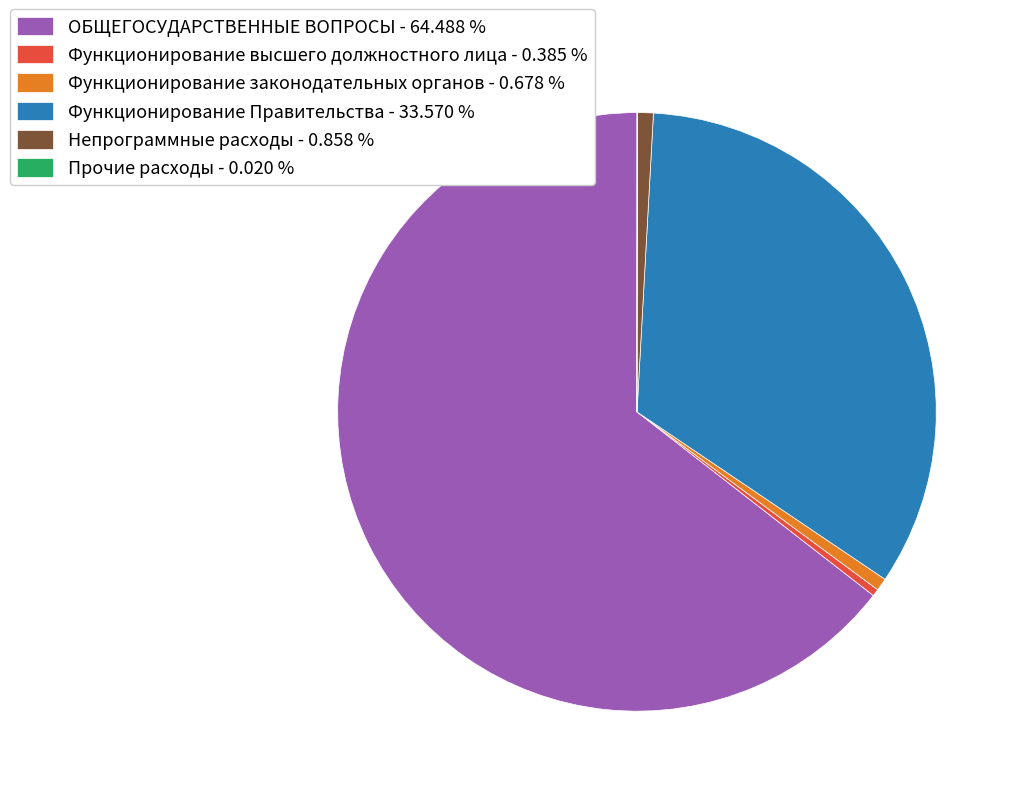

Does ОБЩЕГОСУДАРСТВЕННЫЕ ВОПРОСЫ represent more than half of the total?

Yes